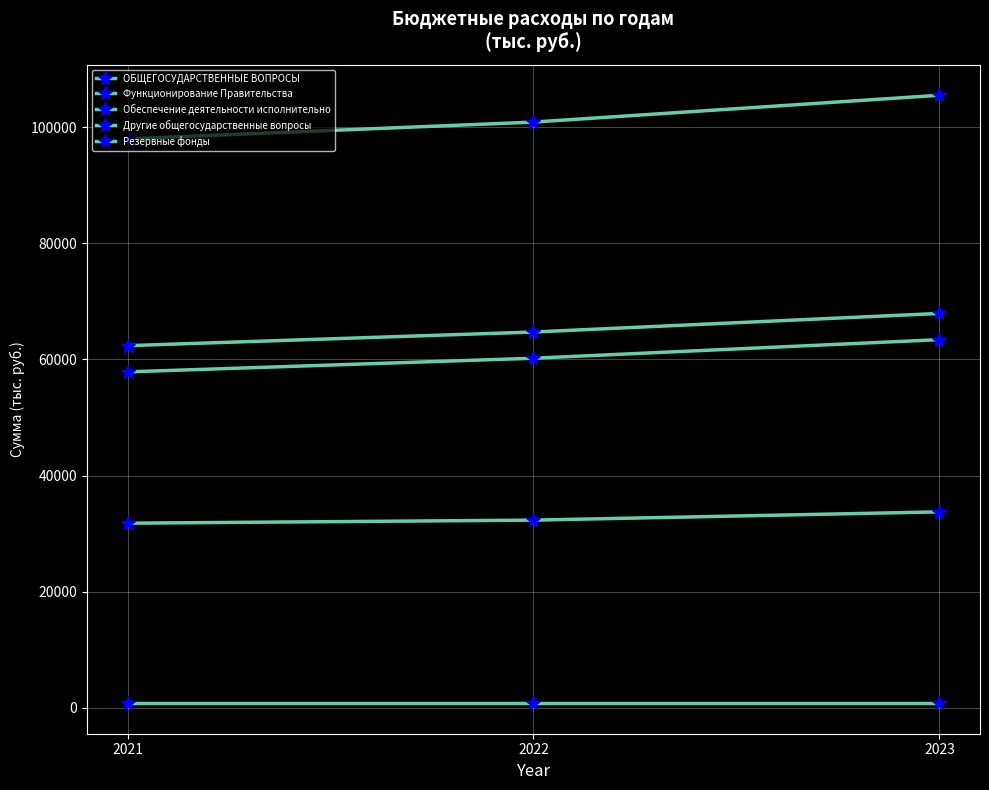

How many values in the ОБЩЕГОСУДАРСТВЕННЫЕ ВОПРОСЫ series exceed 100846?

2